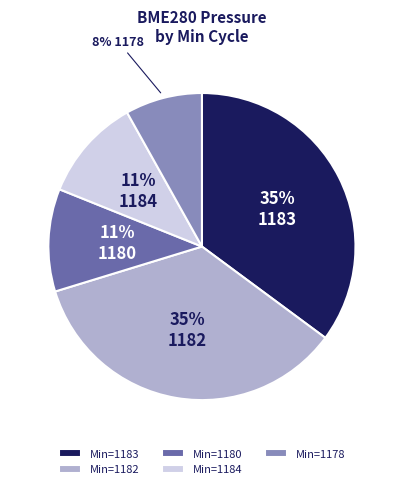

True or false: Min=1182 accounts for 35% of the total.

True